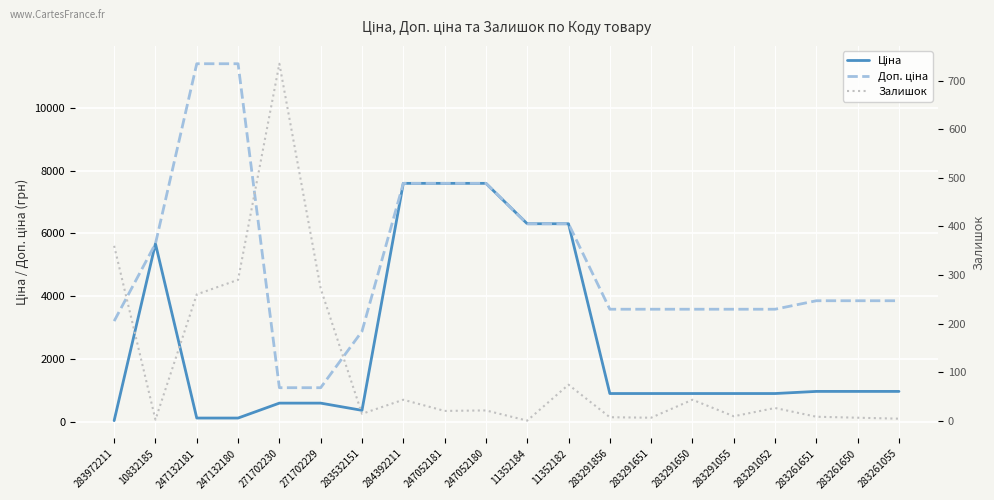

The value of Залишок at 283261651 is 8.0. True or false?

True